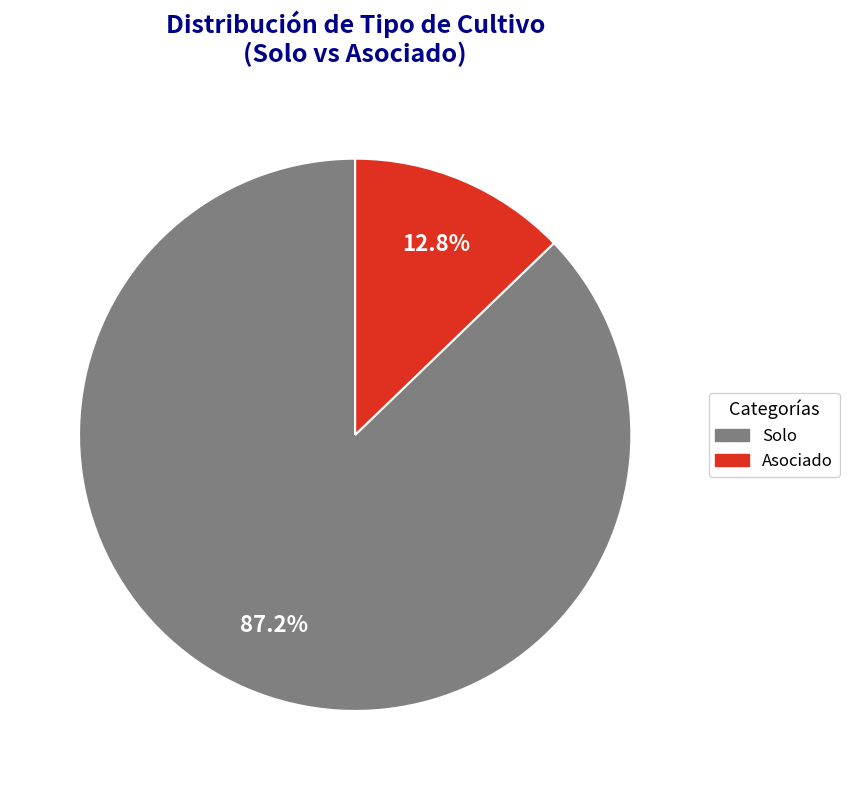

Is there a majority slice in this chart?

Yes